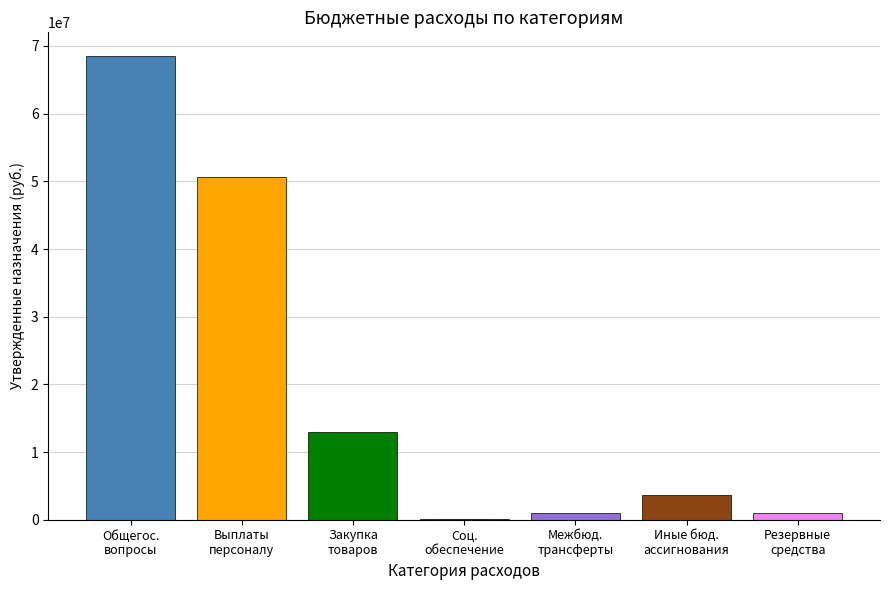

What is the greatest value displayed?

68585850.9